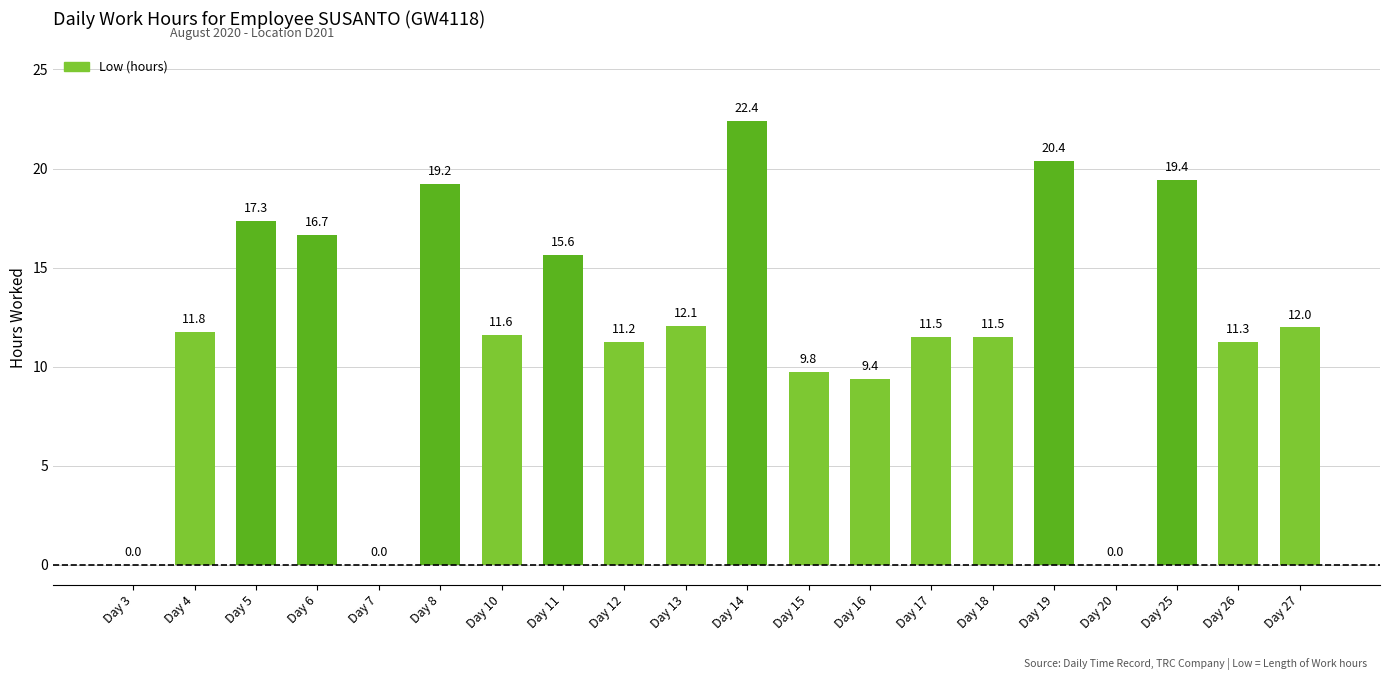

What is the sum of the values at Day 7 and Day 4?

11.8